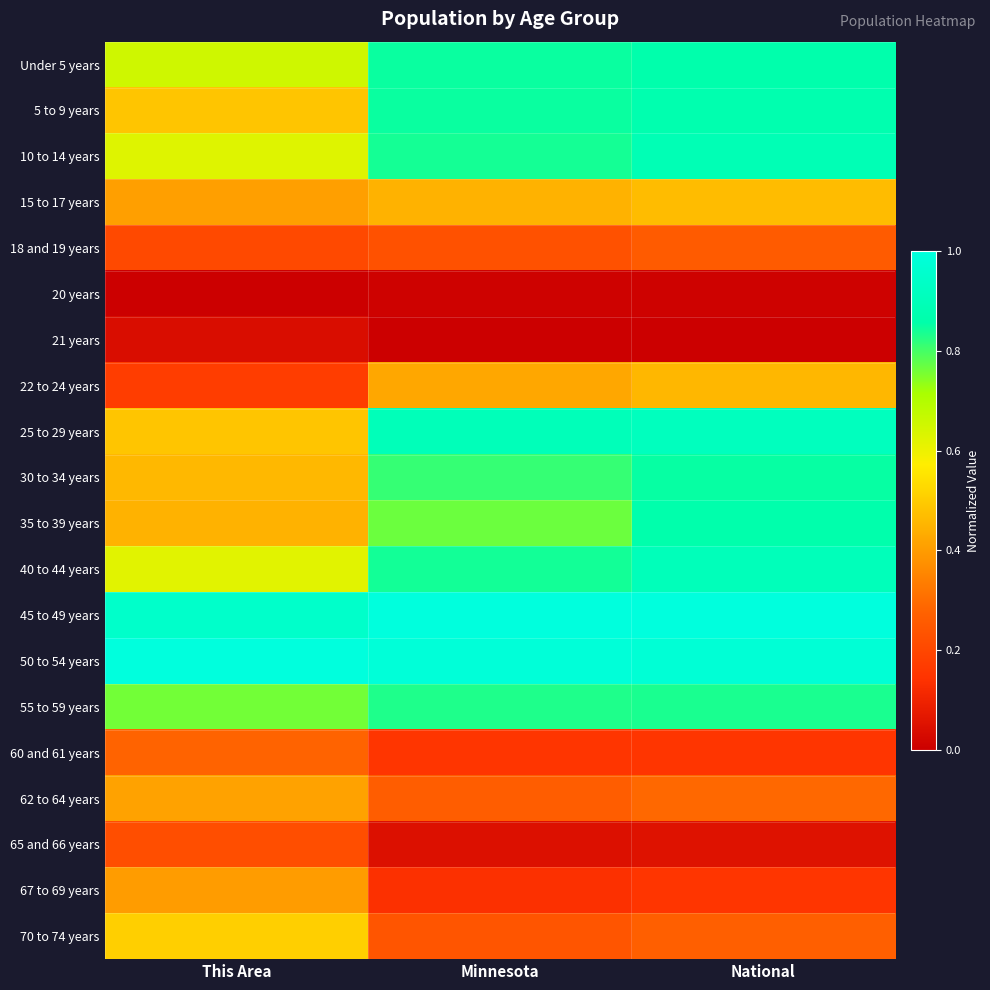

Reading left to right, transcribe all the data shown in this chart.

Under 5 years: This Area=0.7	Minnesota=0.8	National=0.9
5 to 9 years: This Area=0.5	Minnesota=0.8	National=0.9
10 to 14 years: This Area=0.6	Minnesota=0.8	National=0.9
15 to 17 years: This Area=0.4	Minnesota=0.4	National=0.5
18 and 19 years: This Area=0.2	Minnesota=0.2	National=0.3
20 years: This Area=0.0	Minnesota=0.0	National=0.0
21 years: This Area=0.0	Minnesota=0.0	National=0.0
22 to 24 years: This Area=0.2	Minnesota=0.4	National=0.5
25 to 29 years: This Area=0.5	Minnesota=0.9	National=0.9
30 to 34 years: This Area=0.5	Minnesota=0.8	National=0.9
35 to 39 years: This Area=0.4	Minnesota=0.8	National=0.9
40 to 44 years: This Area=0.6	Minnesota=0.8	National=0.9
45 to 49 years: This Area=0.9	Minnesota=1.0	National=1.0
50 to 54 years: This Area=1.0	Minnesota=1.0	National=1.0
55 to 59 years: This Area=0.8	Minnesota=0.8	National=0.8
60 and 61 years: This Area=0.3	Minnesota=0.1	National=0.2
62 to 64 years: This Area=0.4	Minnesota=0.3	National=0.3
65 and 66 years: This Area=0.2	Minnesota=0.0	National=0.1
67 to 69 years: This Area=0.4	Minnesota=0.1	National=0.2
70 to 74 years: This Area=0.5	Minnesota=0.2	National=0.3